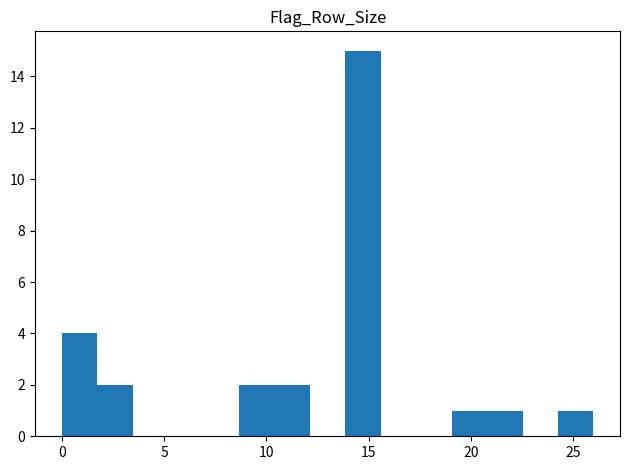

Around what value on the x-axis is the tallest bar? Give the approximate position of its centre, as read against the axis.

14.5